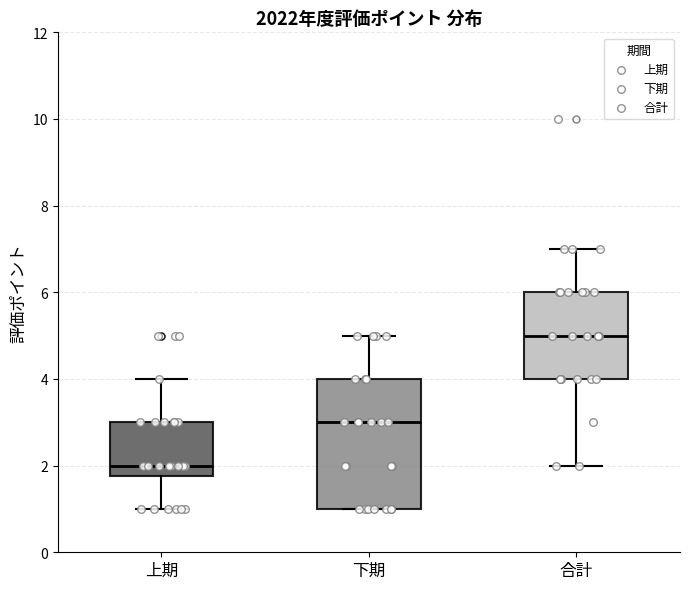

Reading left to right, read every box against the y-axis: the position of its median line, the range the box covers, and the ends of its whiskers. The values are not printed on the chart, so give them approximately, as read against the axis.

上期: median 2.0, box 1.8 to 3.0, whiskers 1.0 to 4.0
下期: median 3.0, box 1.0 to 4.0, whiskers 1.0 to 5.0
合計: median 5.0, box 4.0 to 6.0, whiskers 2.0 to 7.0